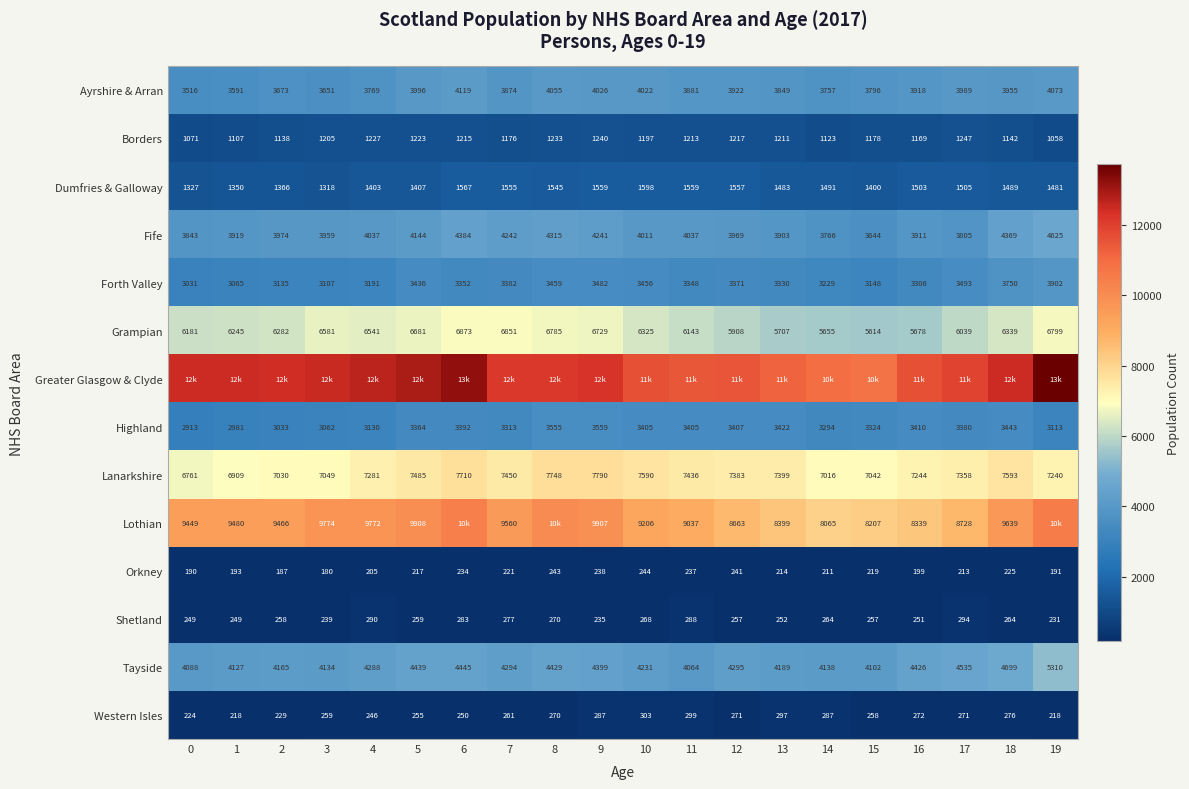

What is the spread (max minus min) of values at 3?

12353